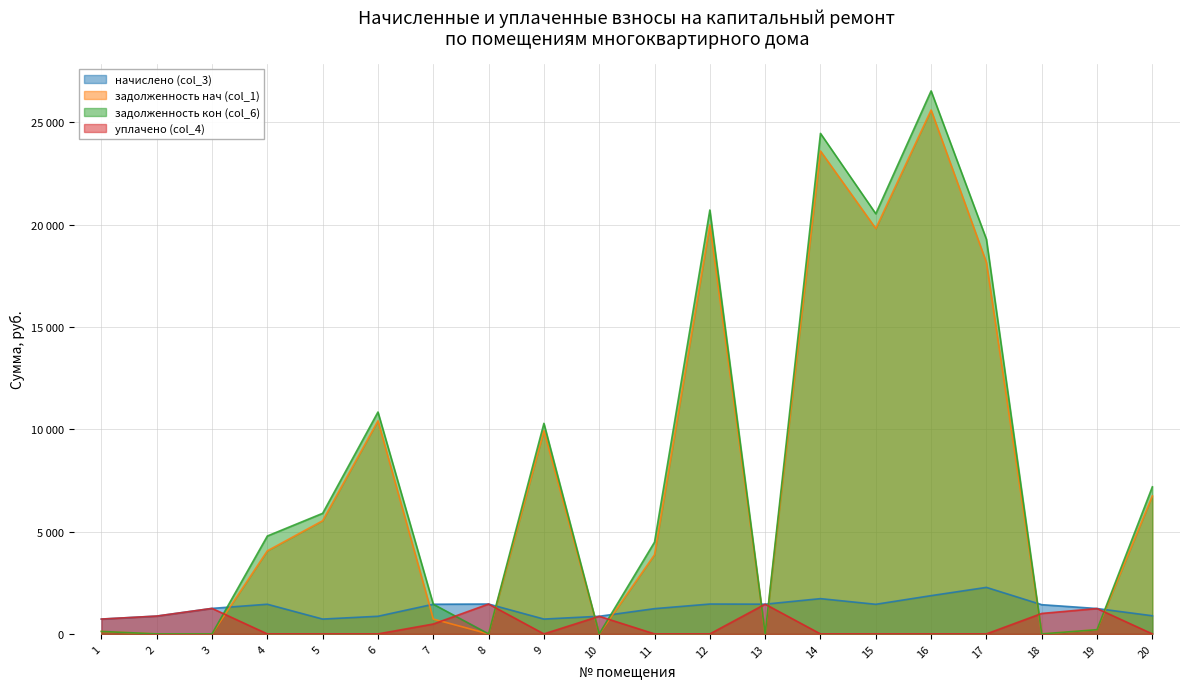

Does the chart have visible grid lines?

Yes